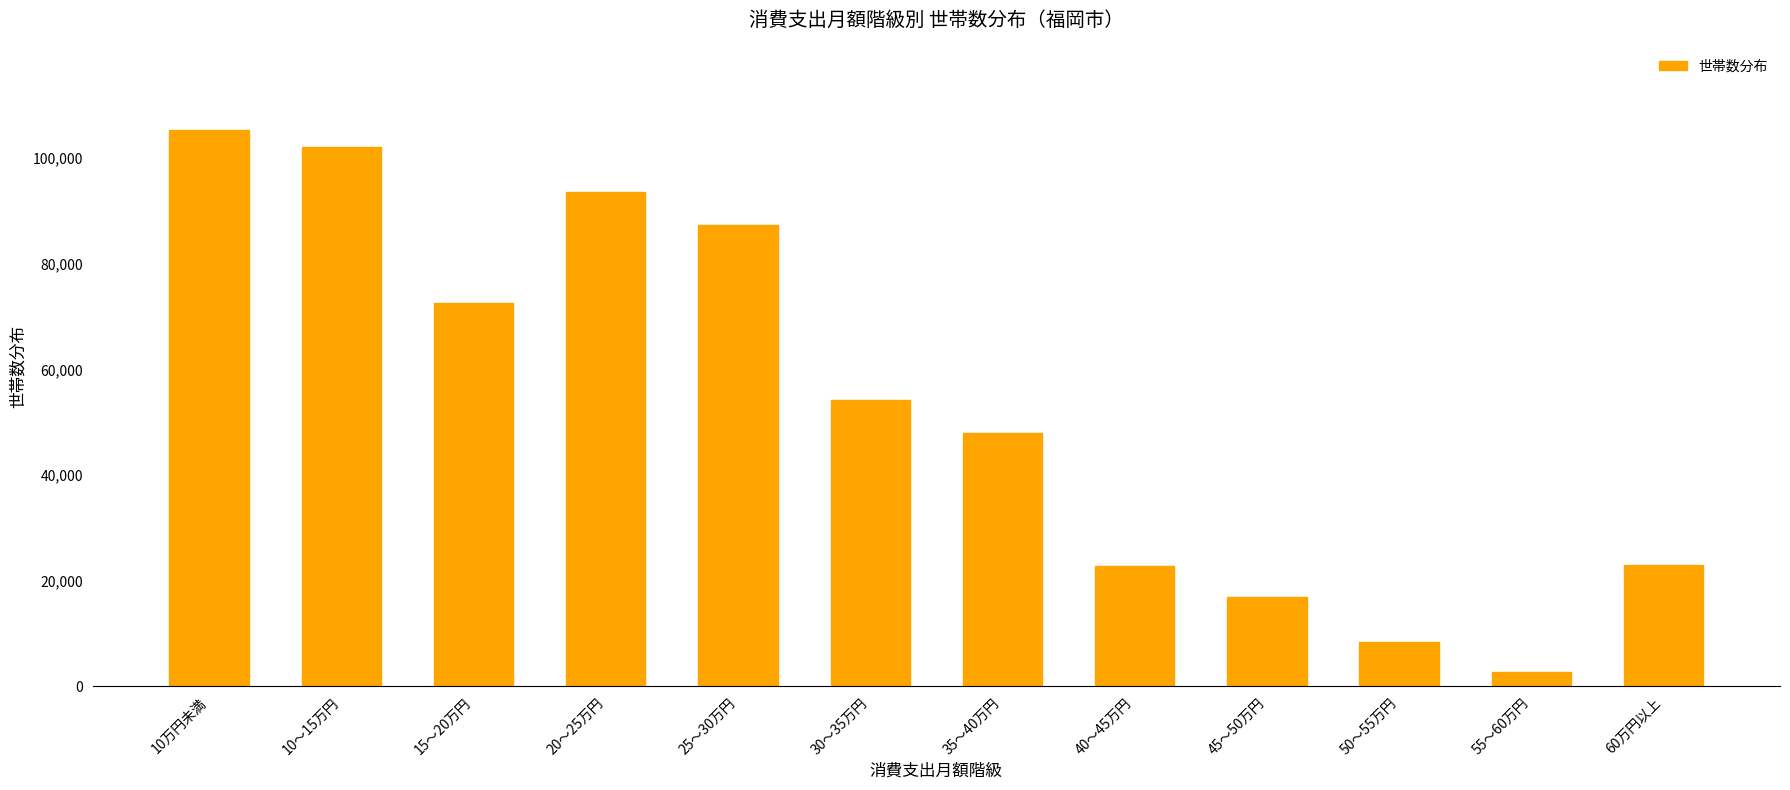

Between 10～15万円 and 45～50万円, which is larger?

10～15万円